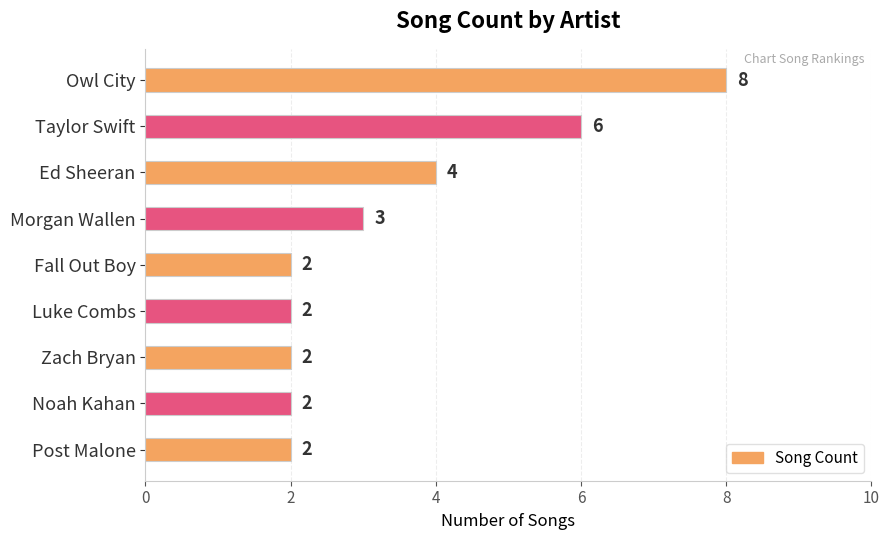

How many values are between 2 and 4?

7